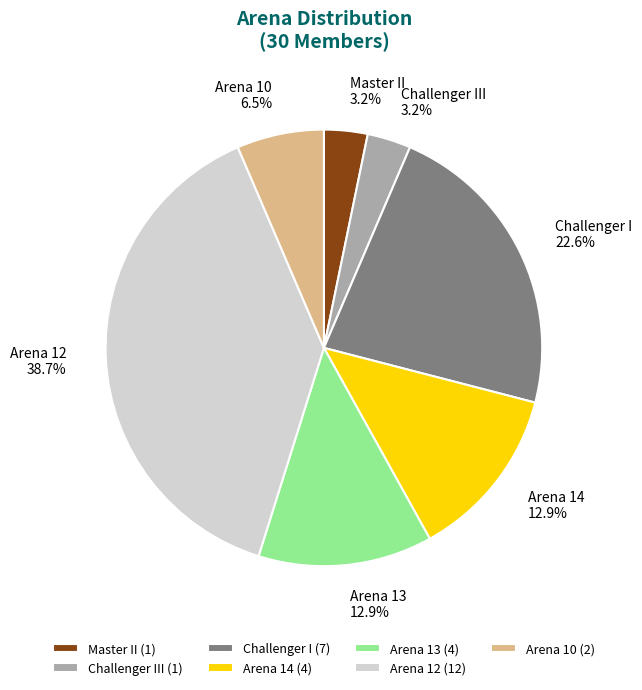

Between Challenger I and Arena 13, which is larger?

Challenger I